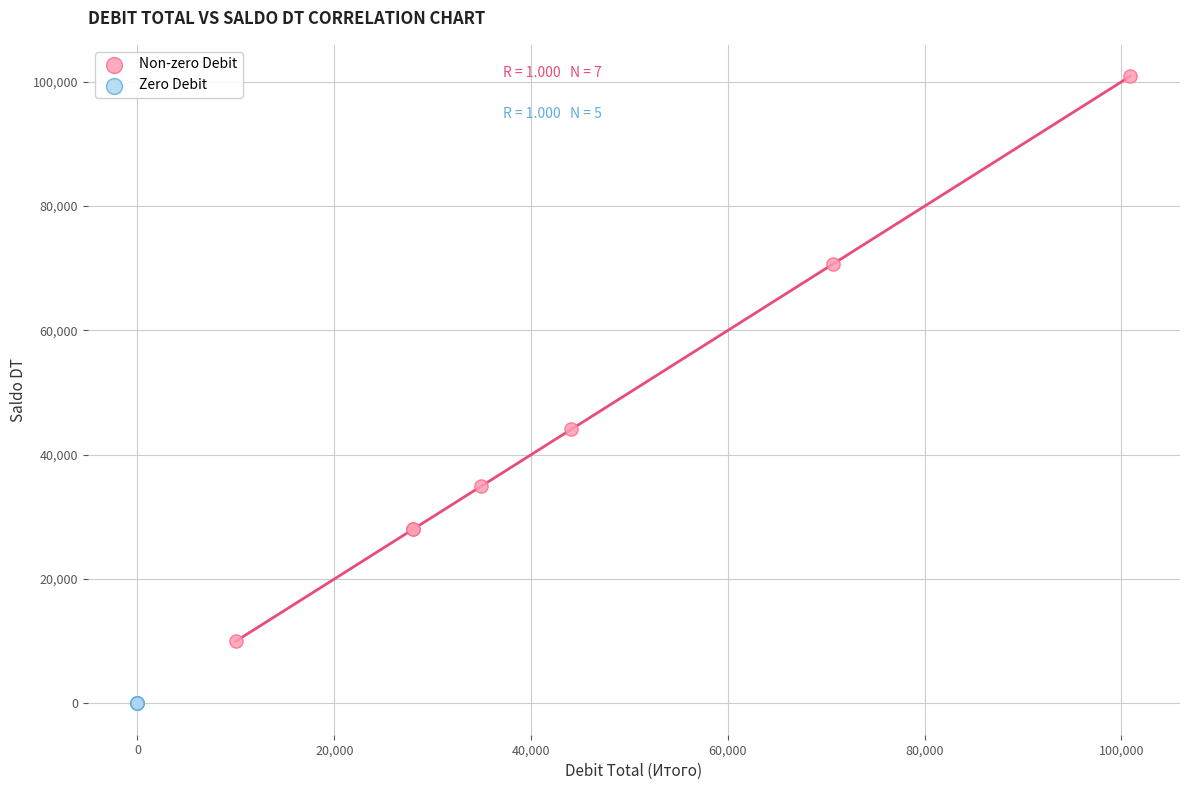

Which series contains the lowest Y value?

Zero Debit